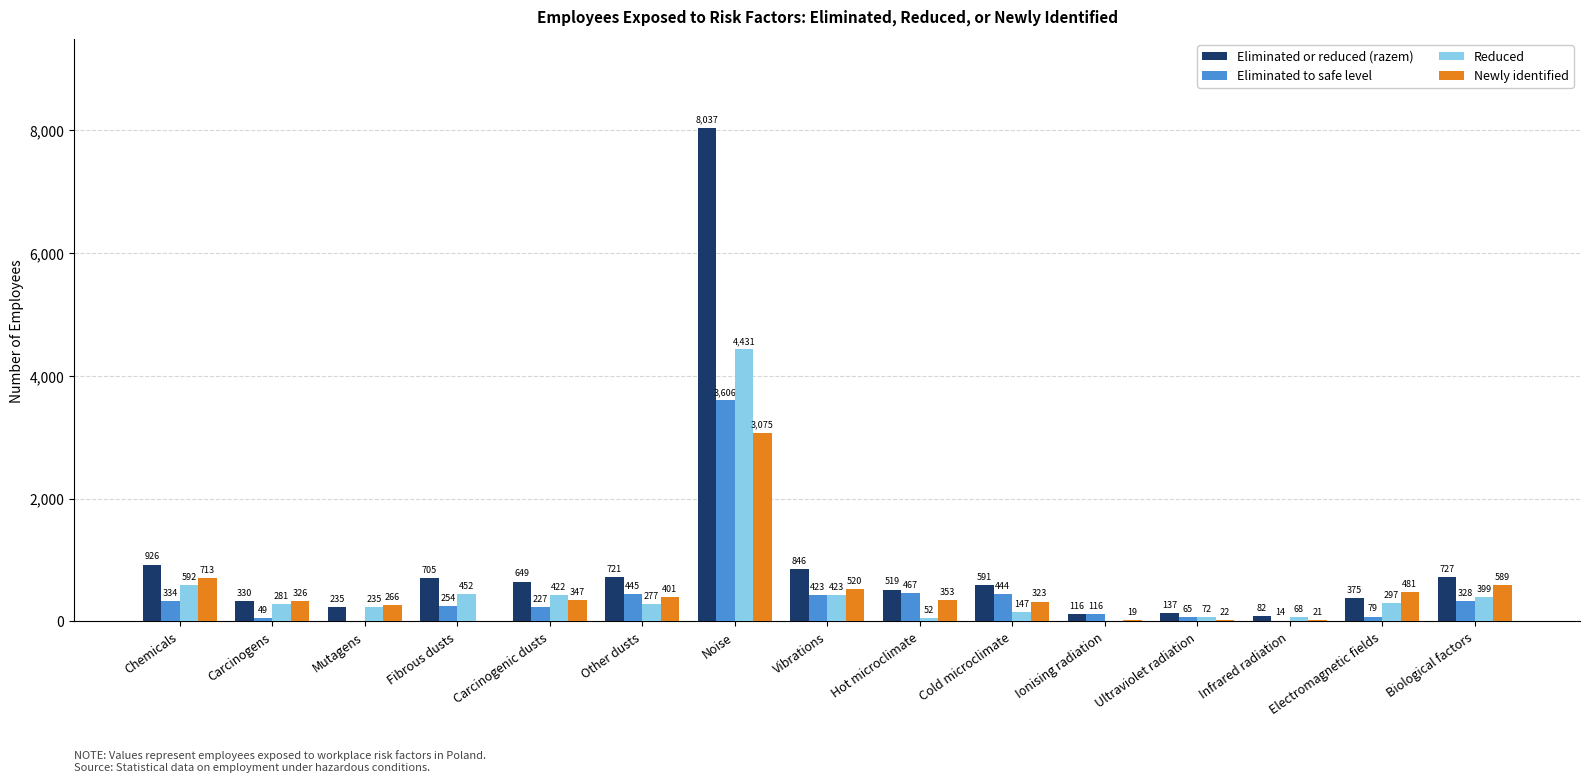

The value of Reduced at Ultraviolet radiation is 72. True or false?

True